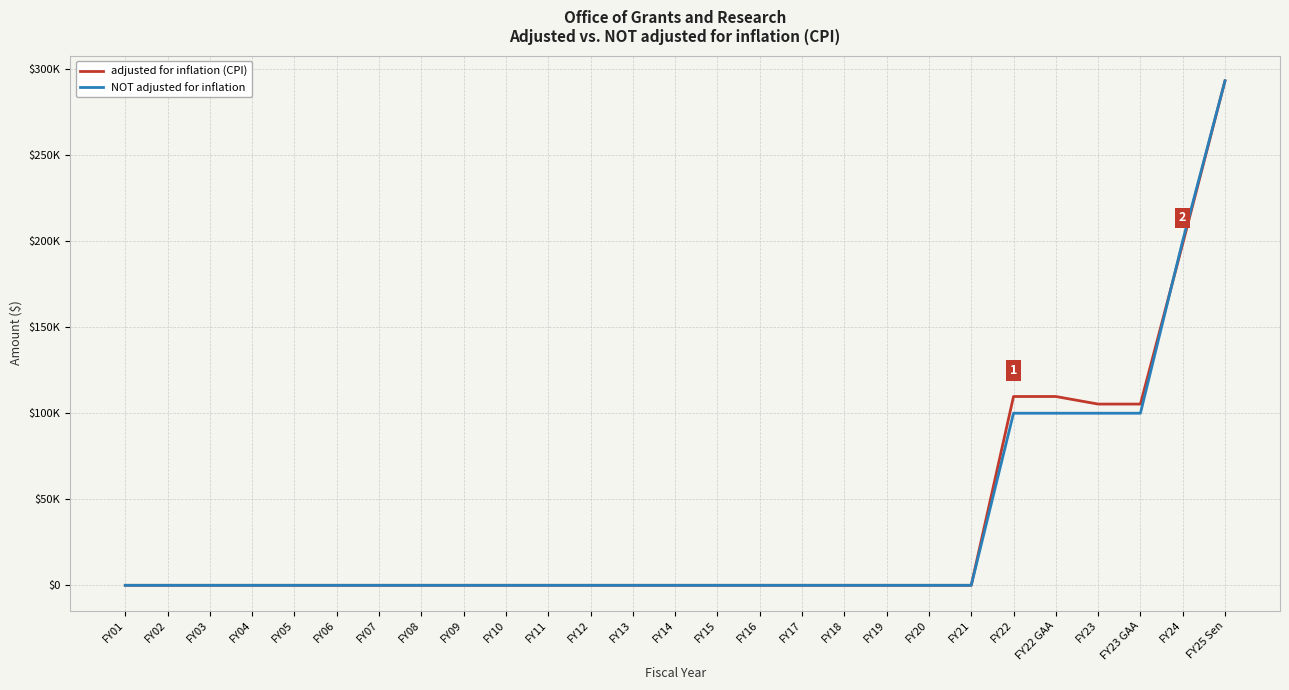

What are all the series names shown in the legend?

adjusted for inflation (CPI), NOT adjusted for inflation